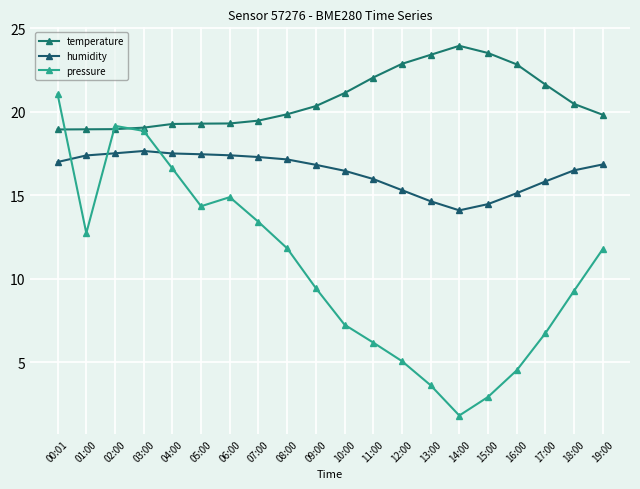

Reading left to right, transcribe all the data shown in this chart.

temperature: 18.9	18.9	19.0	19.1	19.3	19.3	19.3	19.5	19.9	20.3	21.1	22.1	22.9	23.4	23.9	23.5	22.8	21.6	20.5	19.8
humidity: 17.0	17.4	17.5	17.7	17.5	17.5	17.4	17.3	17.1	16.8	16.5	16.0	15.3	14.6	14.1	14.5	15.1	15.8	16.5	16.8
pressure: 21.0	12.7	19.2	18.9	16.6	14.3	14.9	13.4	11.8	9.4	7.2	6.2	5.1	3.6	1.8	2.9	4.5	6.7	9.3	11.8